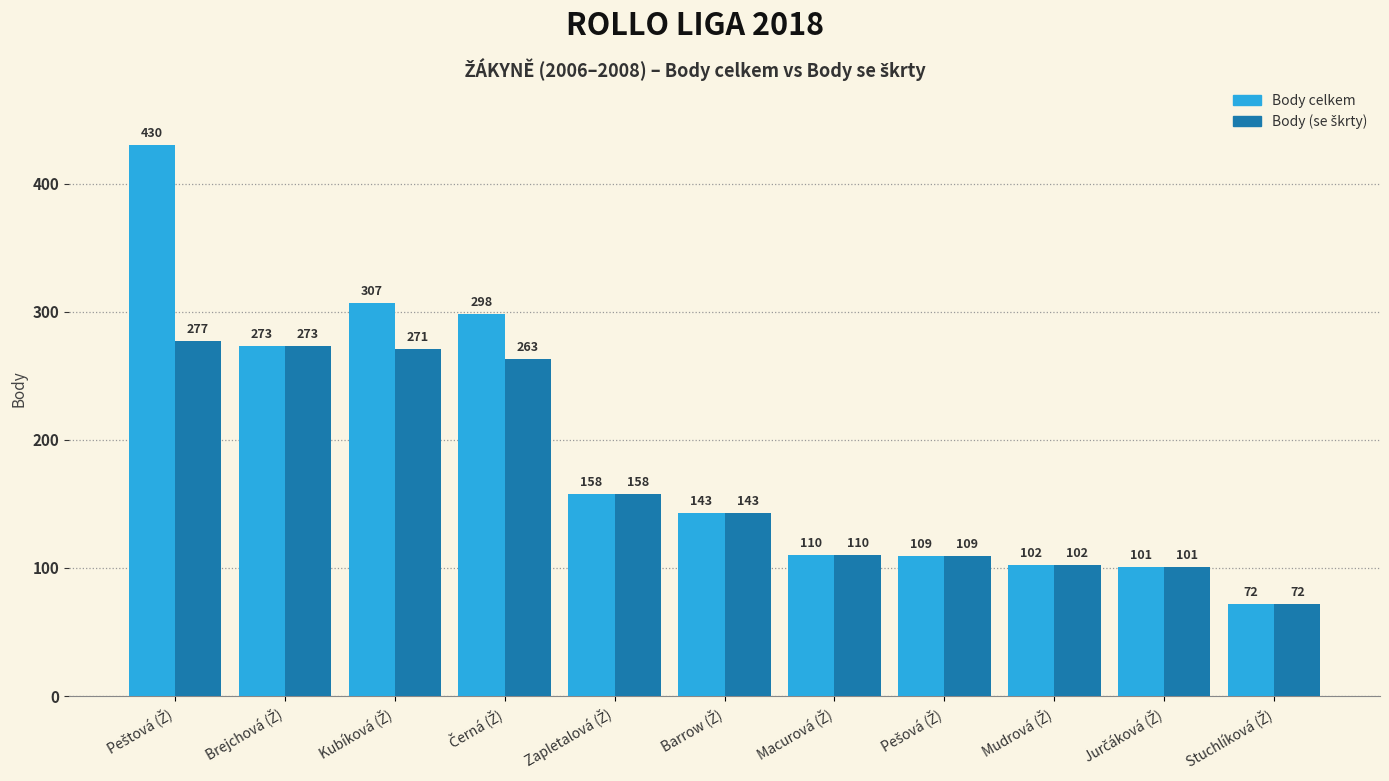

What is the difference between the maximum and minimum values in the Body celkem series?

358